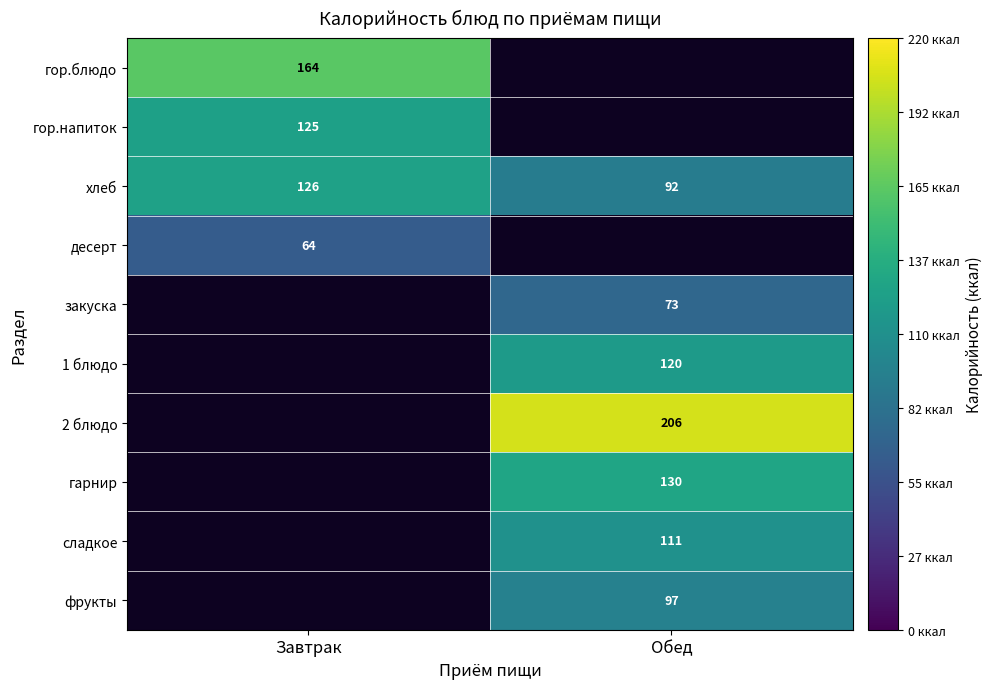

Which label corresponds to the largest value in the chart?

Обед